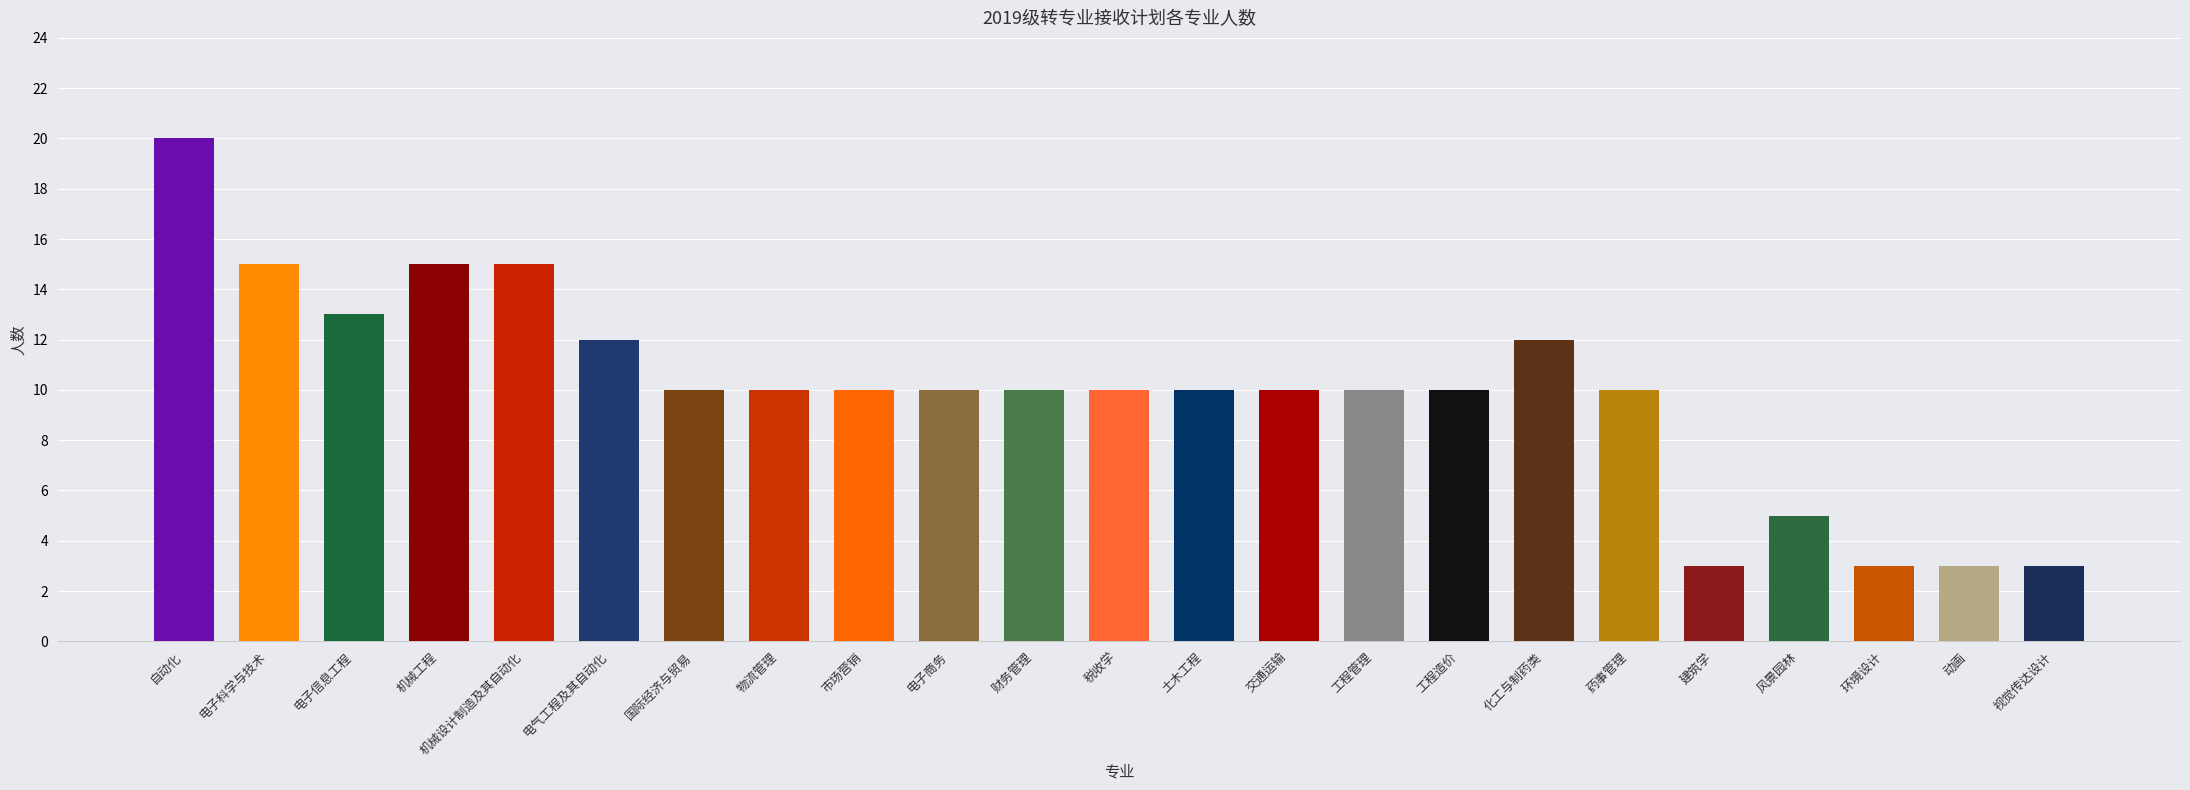

What is the difference between the values at 电子科学与技术 and 风景园林?

10